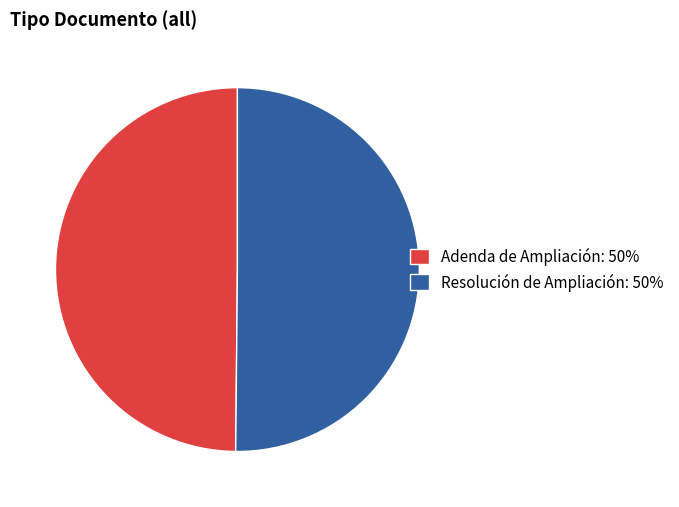

What is the ratio of the value at Resolución de Ampliación: 50% to the value at Adenda de Ampliación: 50%?

1.0